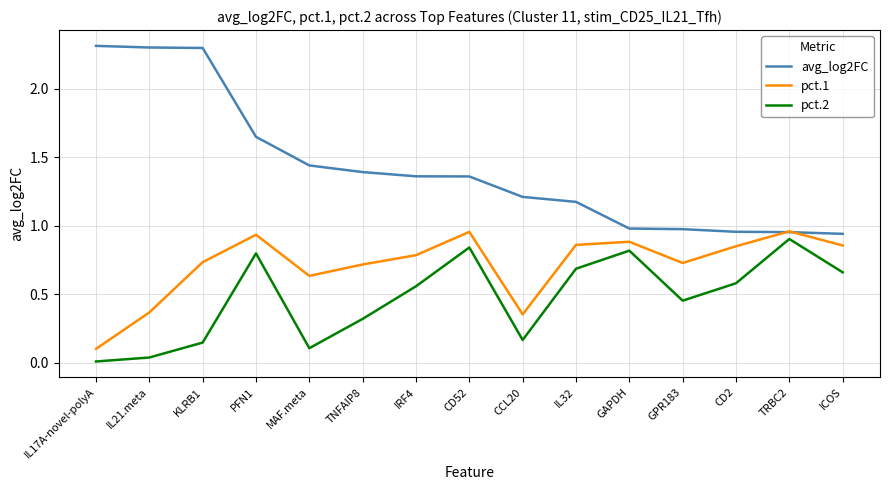

Which series changed the most between IL21.meta and GAPDH?

avg_log2FC